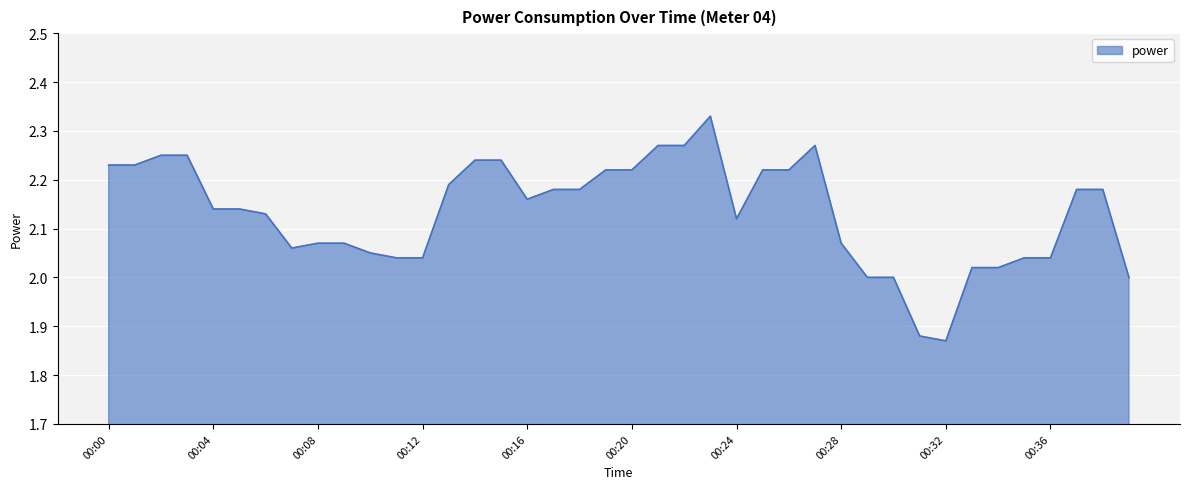

What is the difference between the maximum and minimum values?

0.5